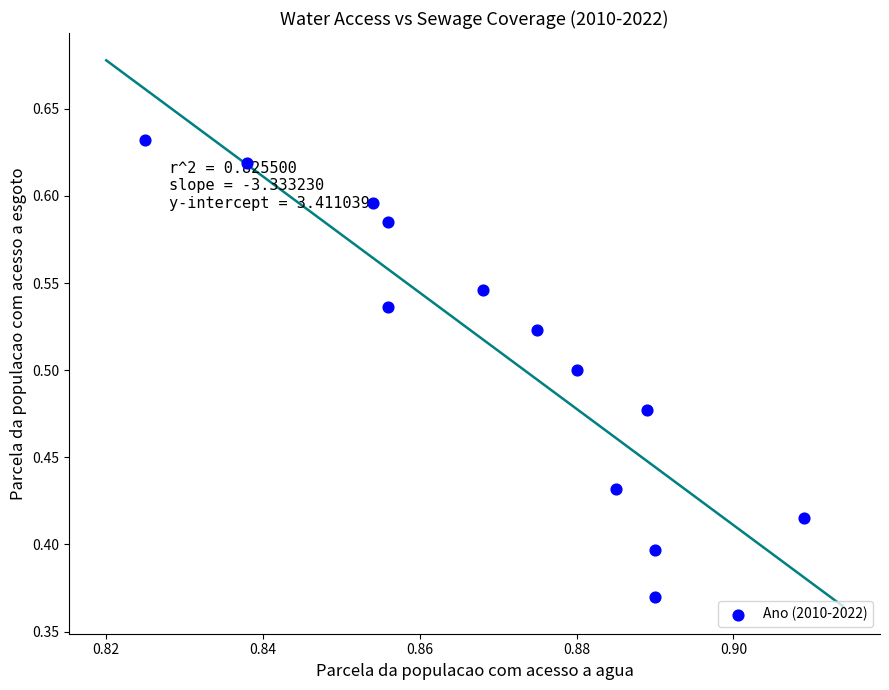

What is the range of Y values (max minus min)?

0.3